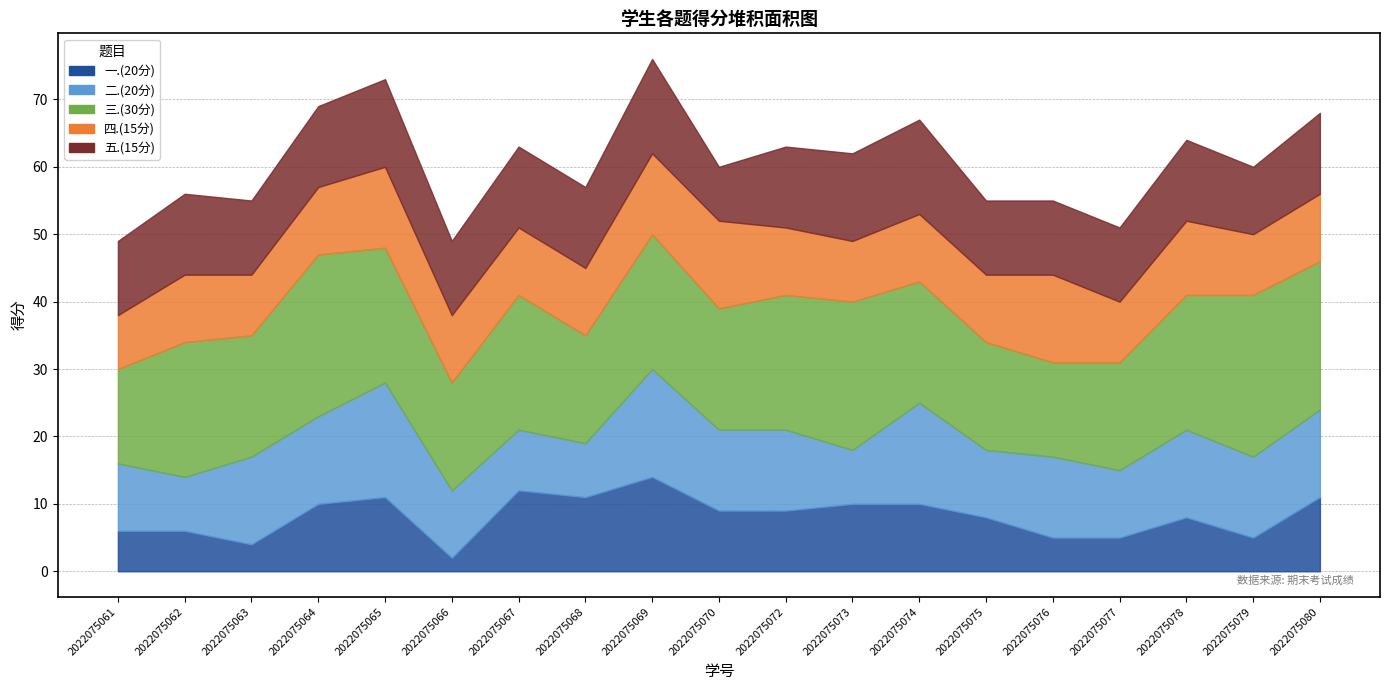

Which series has the largest total across all categories?

三.(30分)